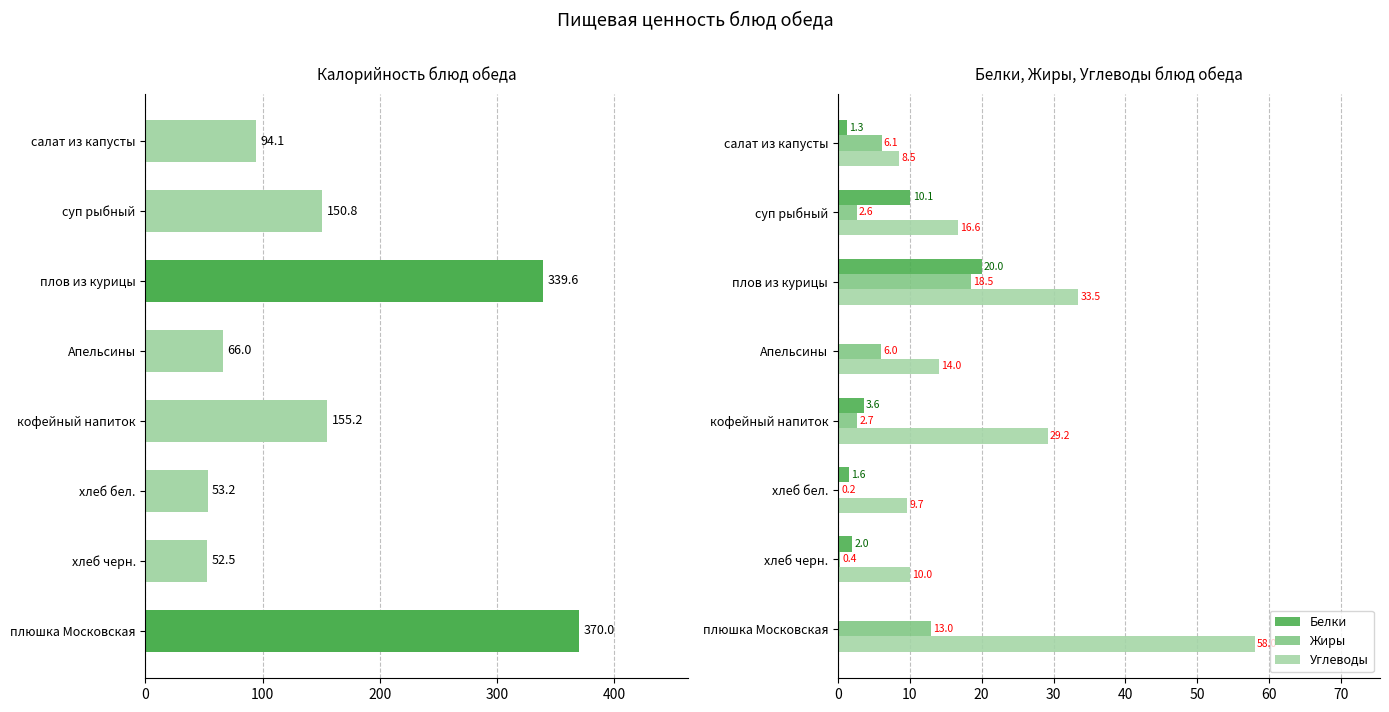

What is the lowest value of the Углеводы series?

8.5